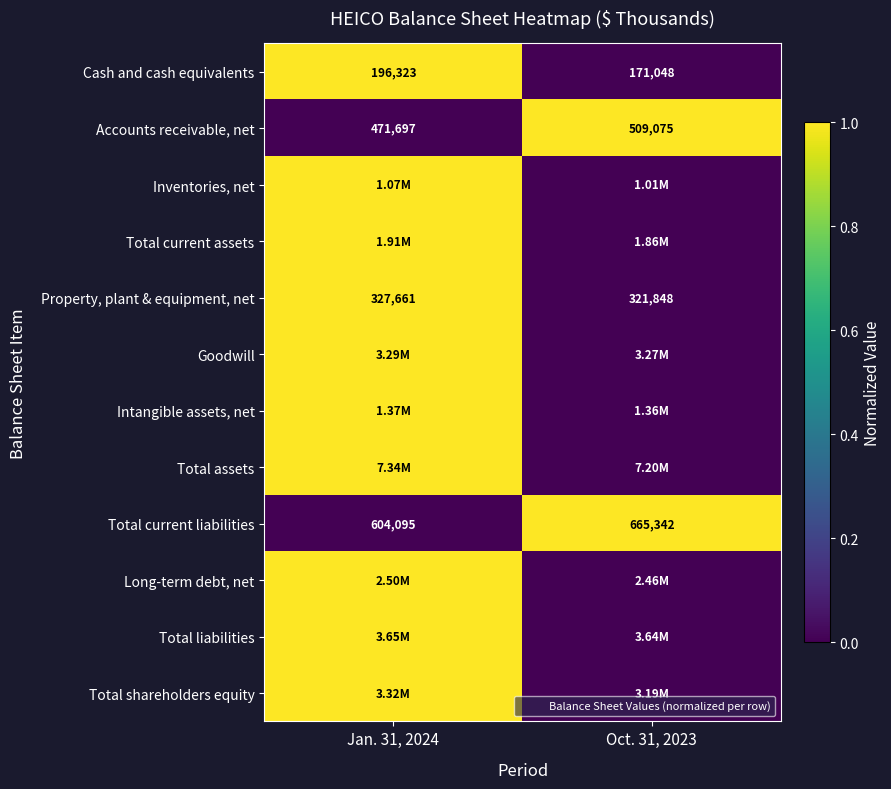

How many categories are shown in the chart?

2